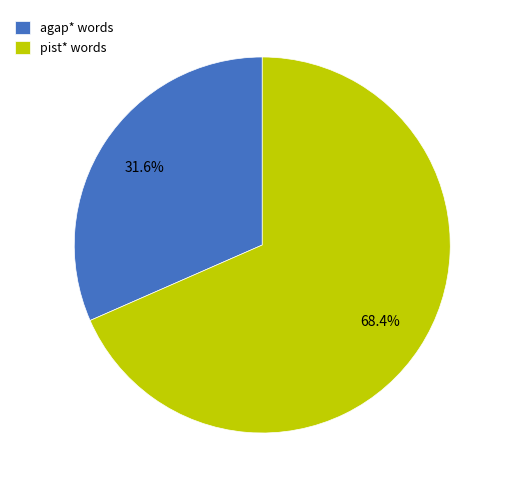

Approximately how many times larger is the value at agap* words compared to pist* words?

0.5